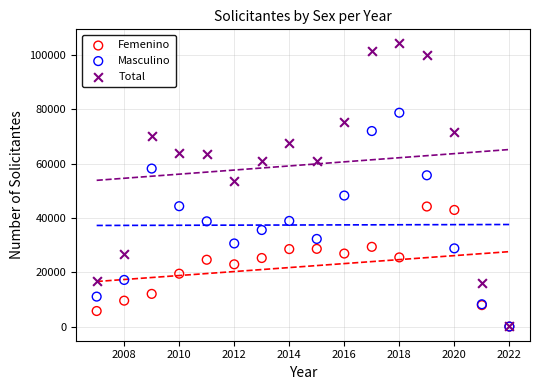

Across all series, what Y value is closest to 52130?

53566